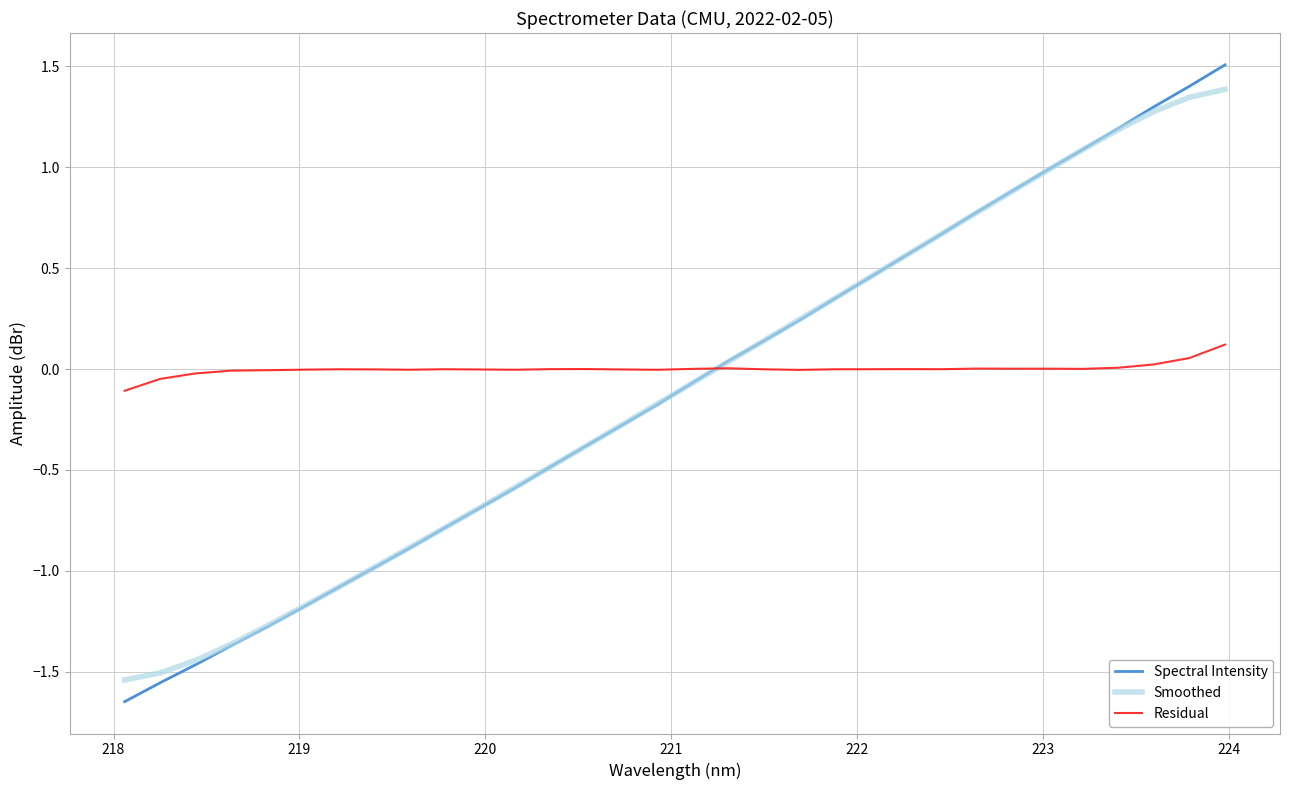

Which series ends up on top after the final intersection of Spectral Intensity and Residual?

Spectral Intensity